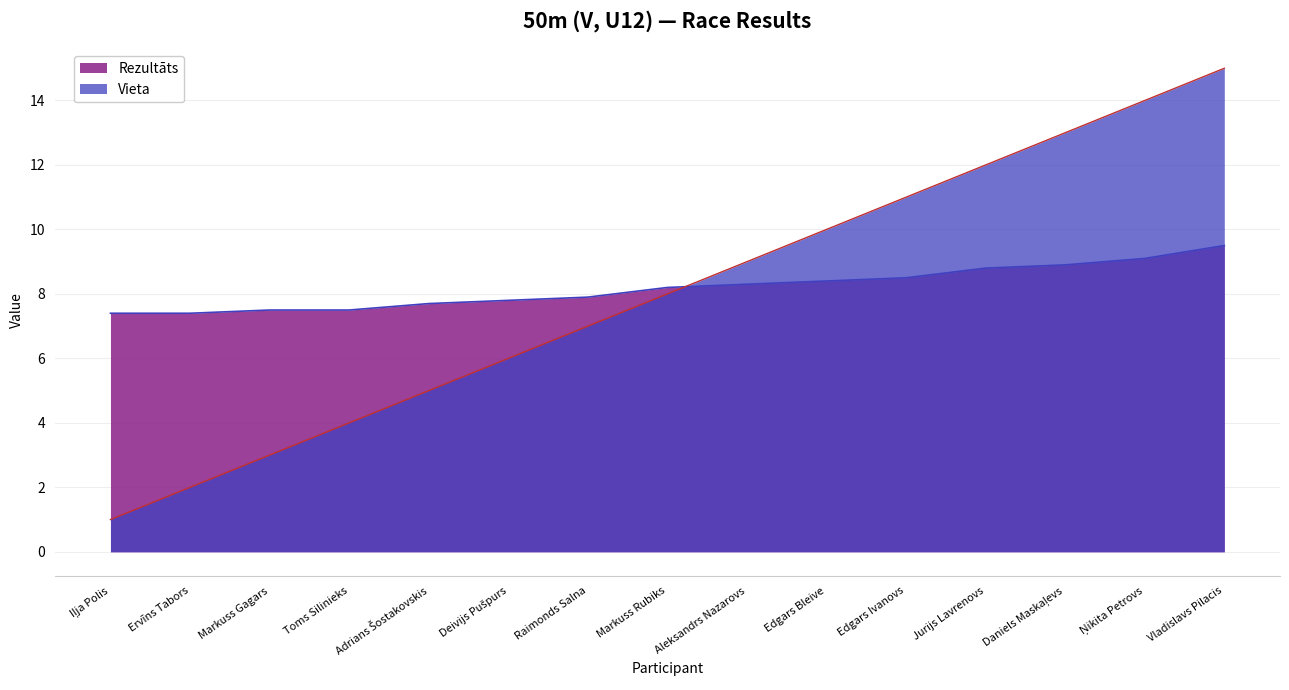

What is the minimum value shown in the chart?

1.0